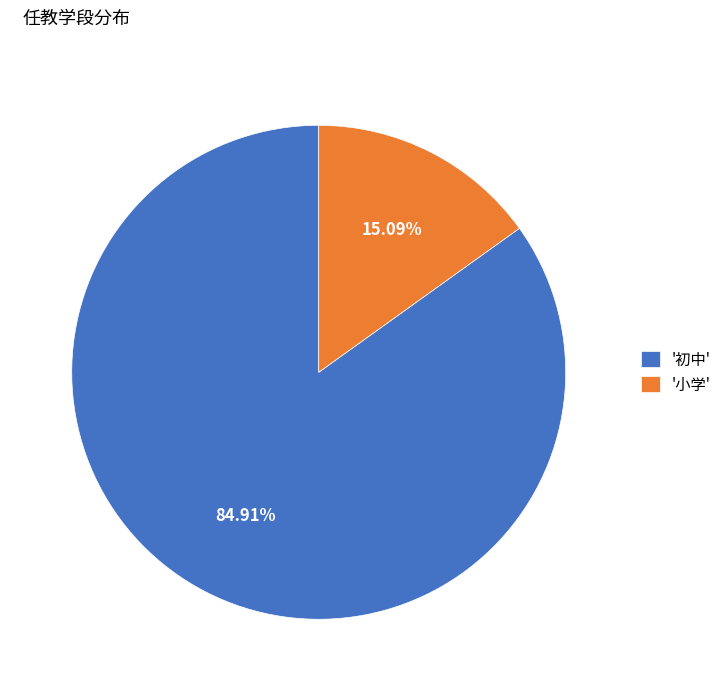

Do '初中' and '小学' together represent more than half of the pie?

Yes